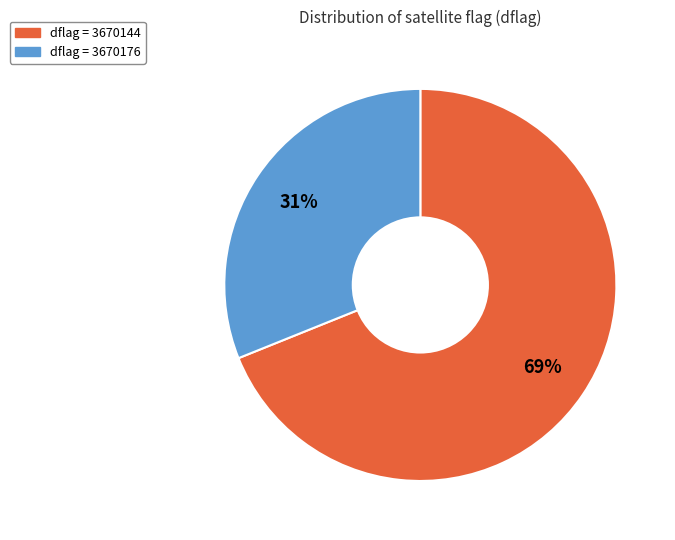

How many slices are in this pie chart?

2